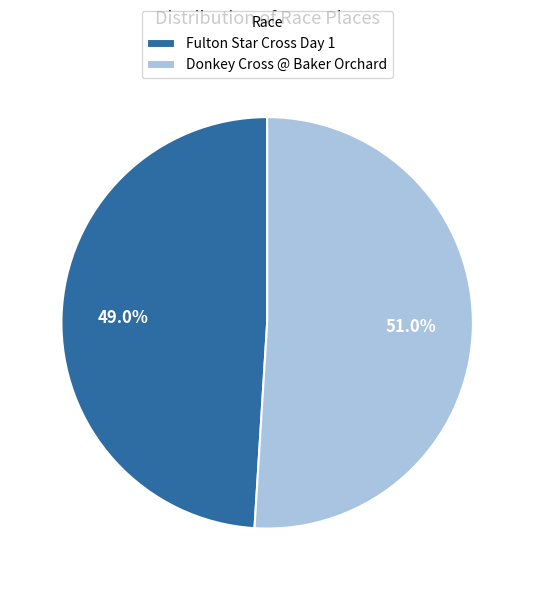

Is it true that Fulton Star Cross Day 1 is 49% of the pie?

True